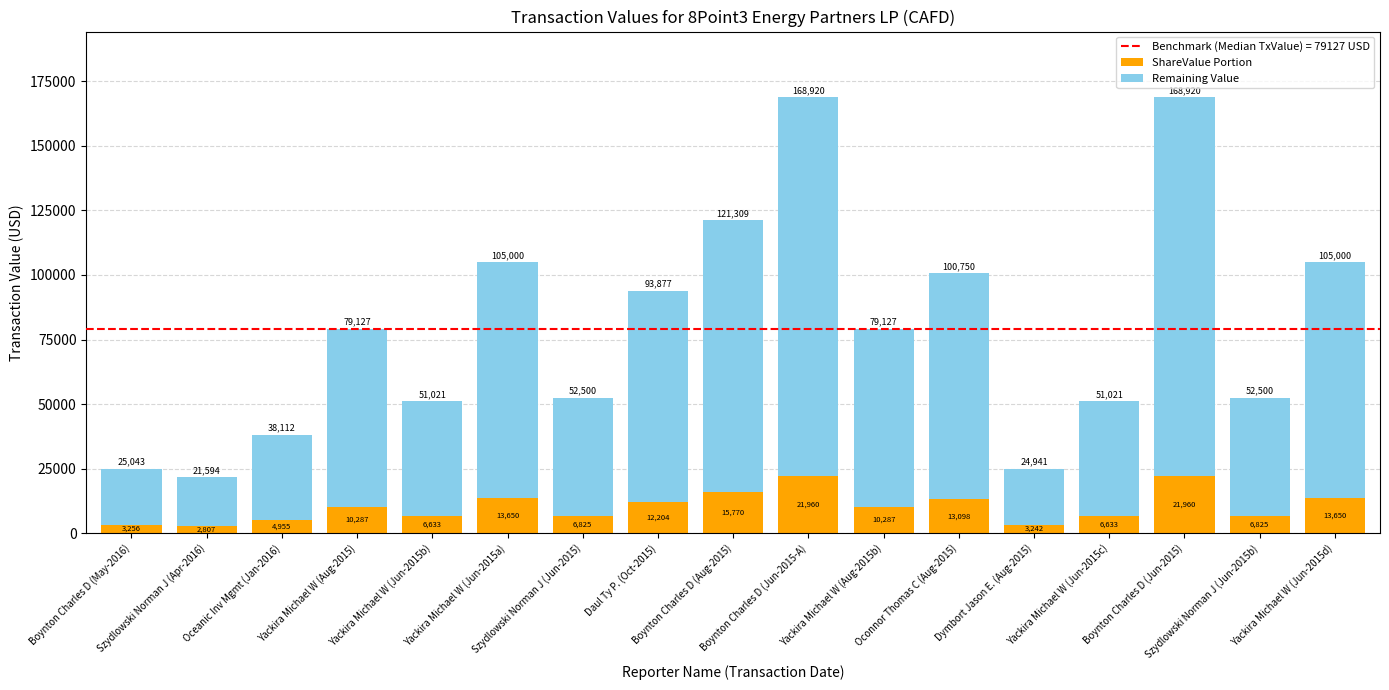

How many values in the ShareValue Portion series exceed 10286?

9